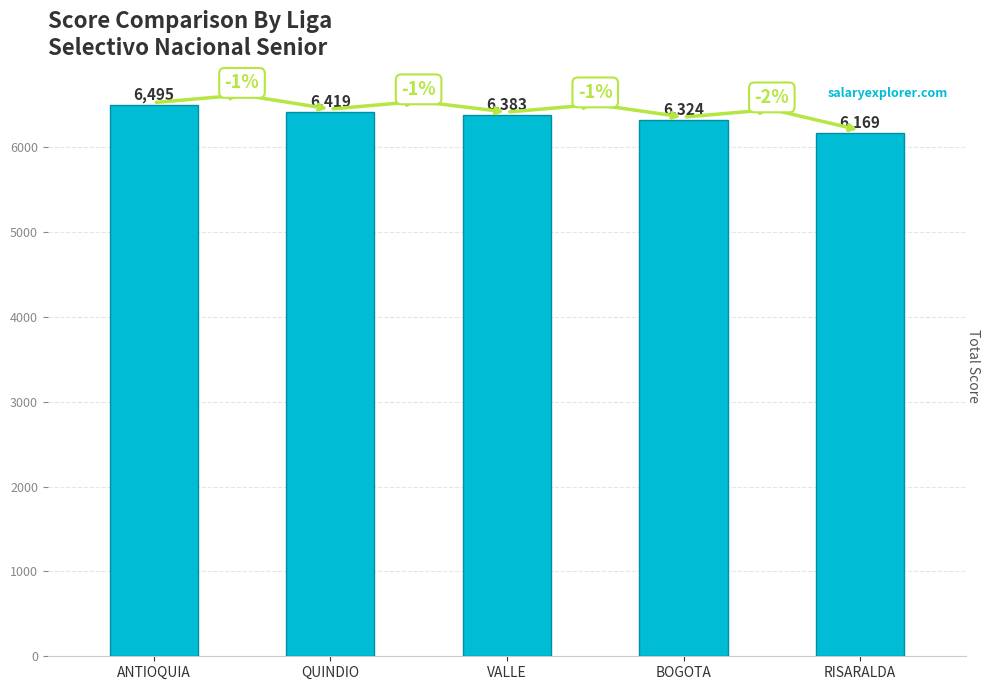

How many data points are less than 6383?

2